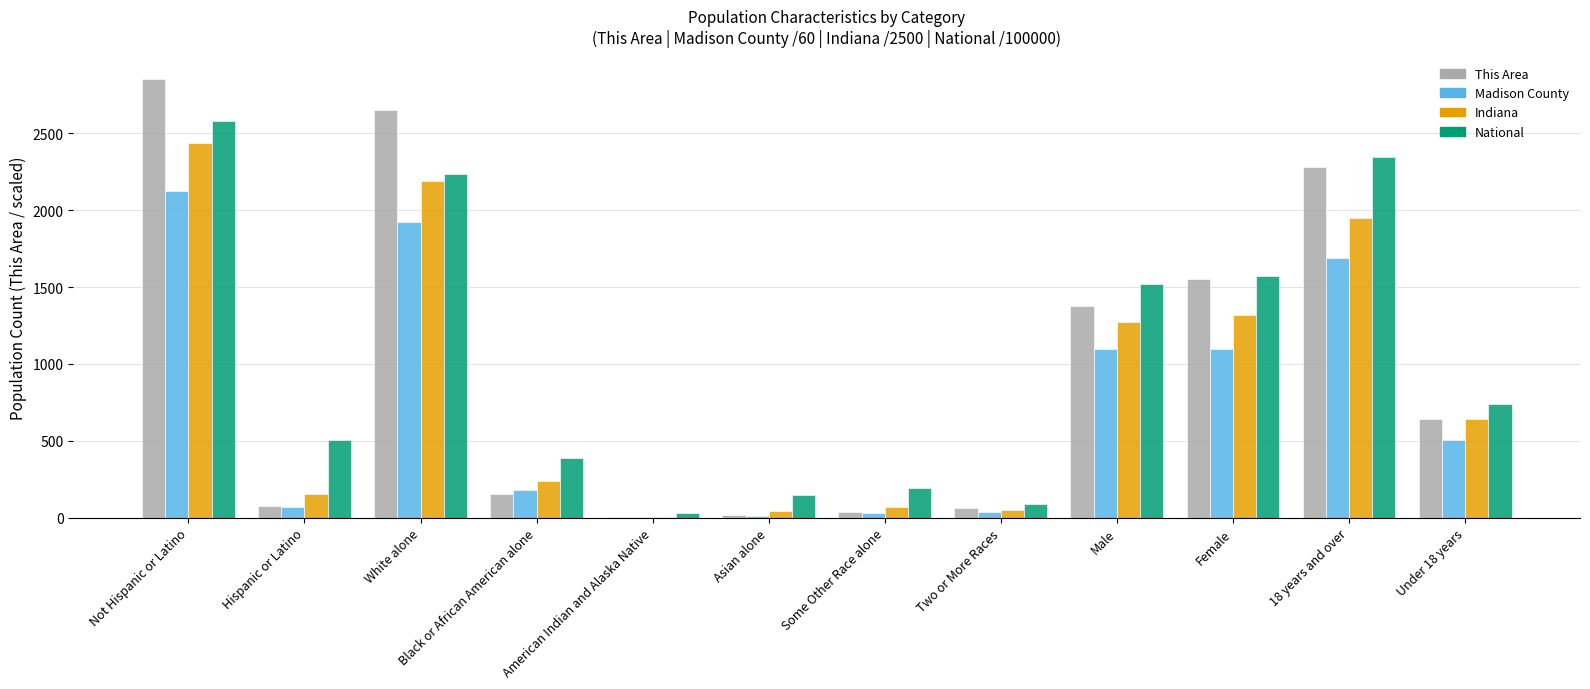

Which series has the largest total across all categories?

National